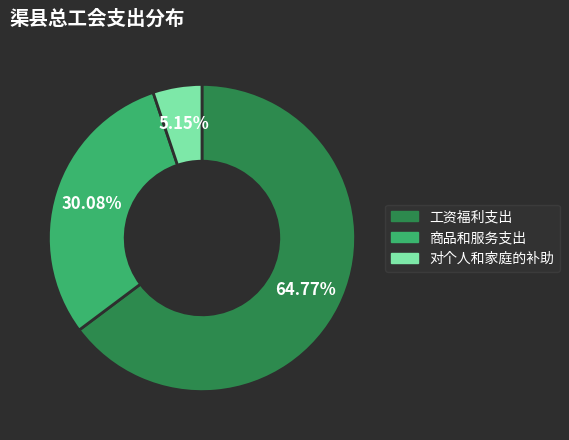

Rank the categories by value from highest to lowest.

工资福利支出, 商品和服务支出, 对个人和家庭的补助